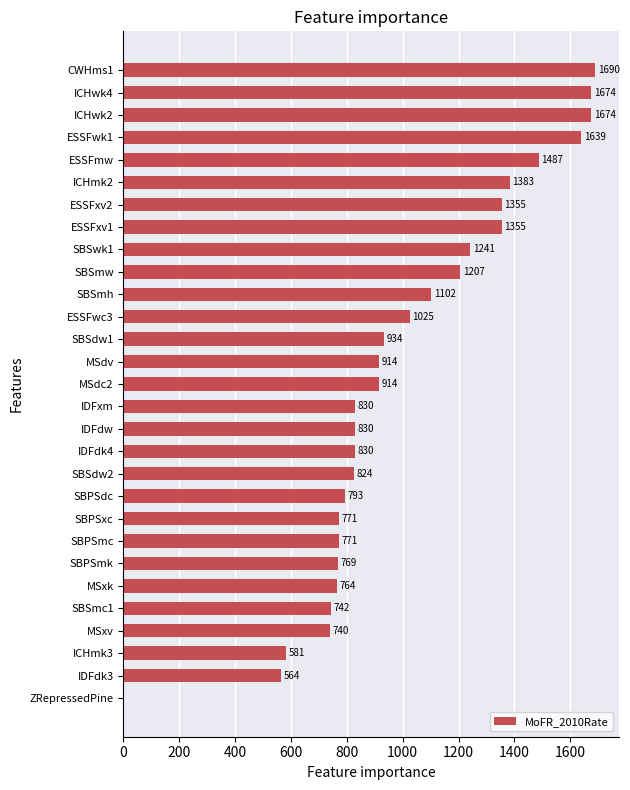

What is the sum of all values?

29403